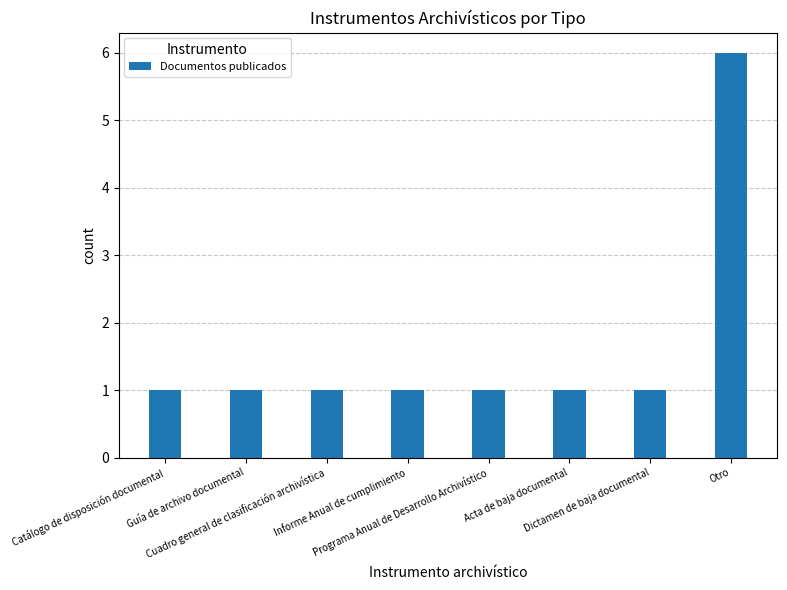

What is the difference between the maximum and minimum values?

5